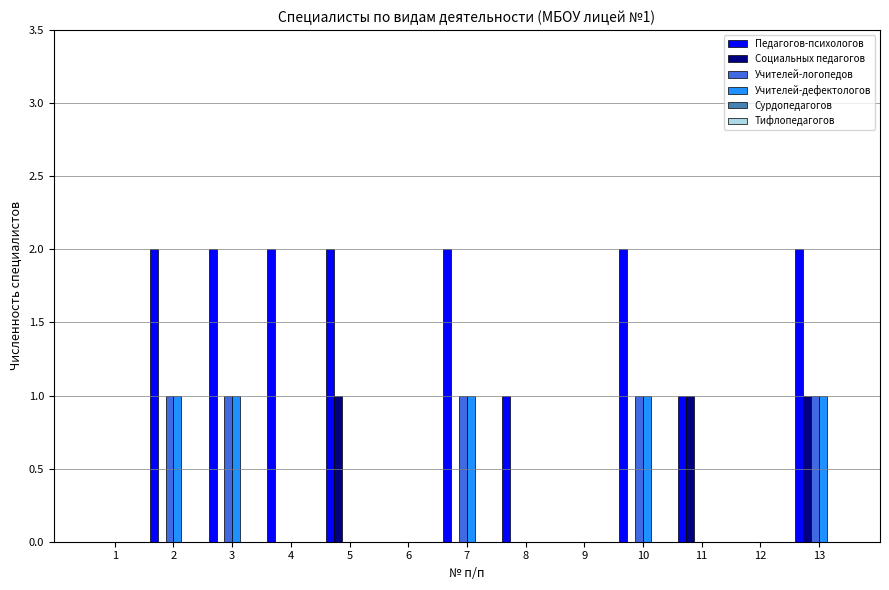

Count the number of categories in the chart.

13